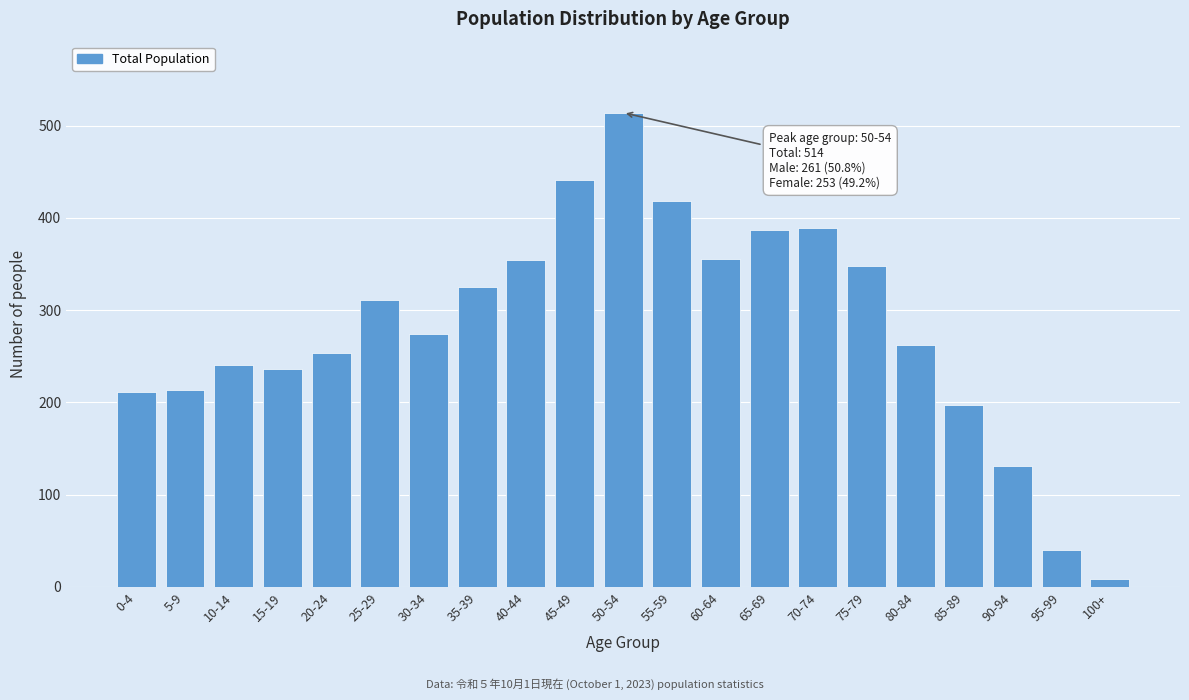

Approximately how many times larger is the value at 35-39 compared to 55-59?

0.8